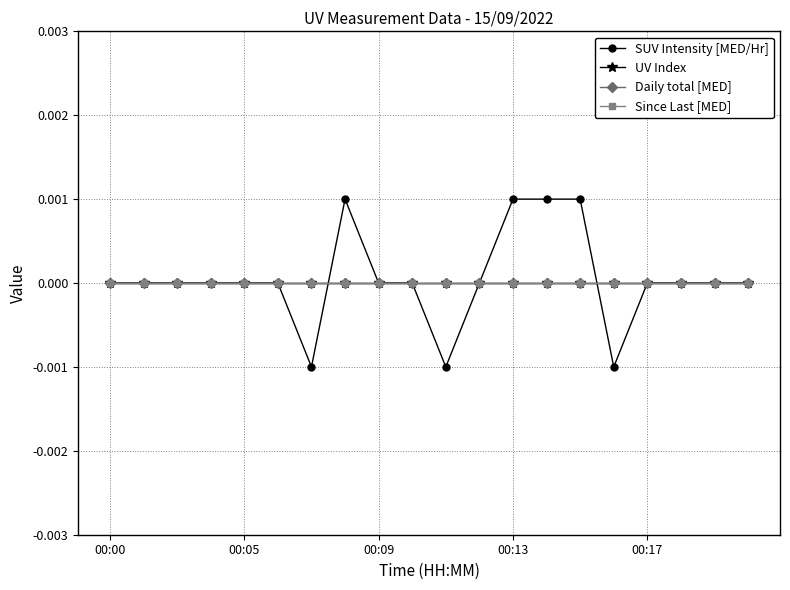

Does the chart have visible grid lines?

Yes